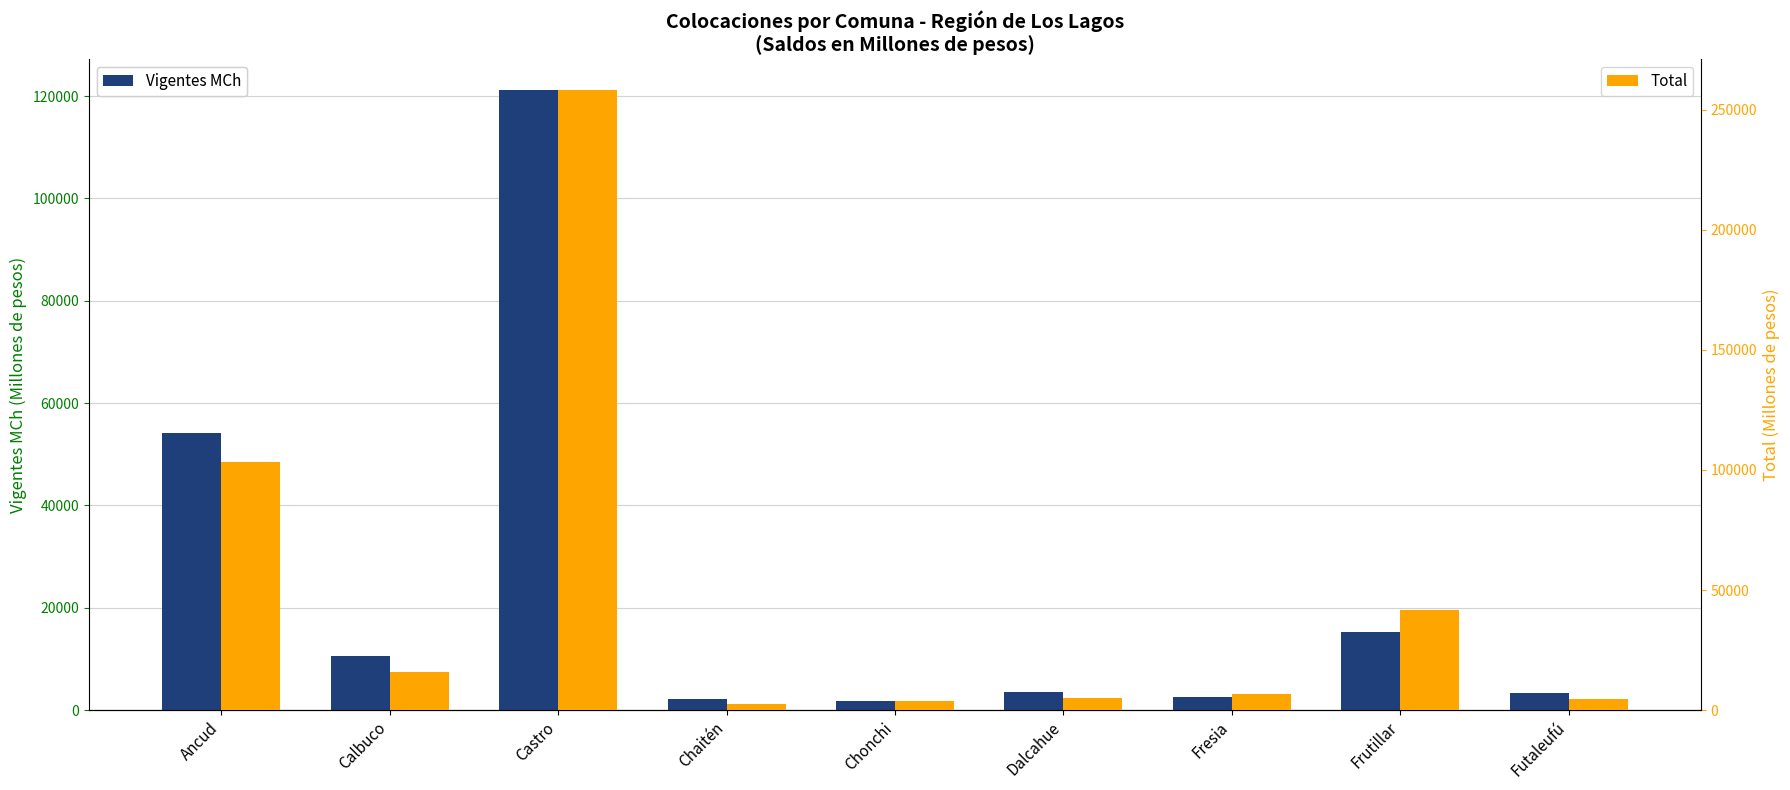

Rank the categories by Total value from lowest to highest.

Chaitén, Chonchi, Futaleufú, Dalcahue, Fresia, Calbuco, Frutillar, Ancud, Castro